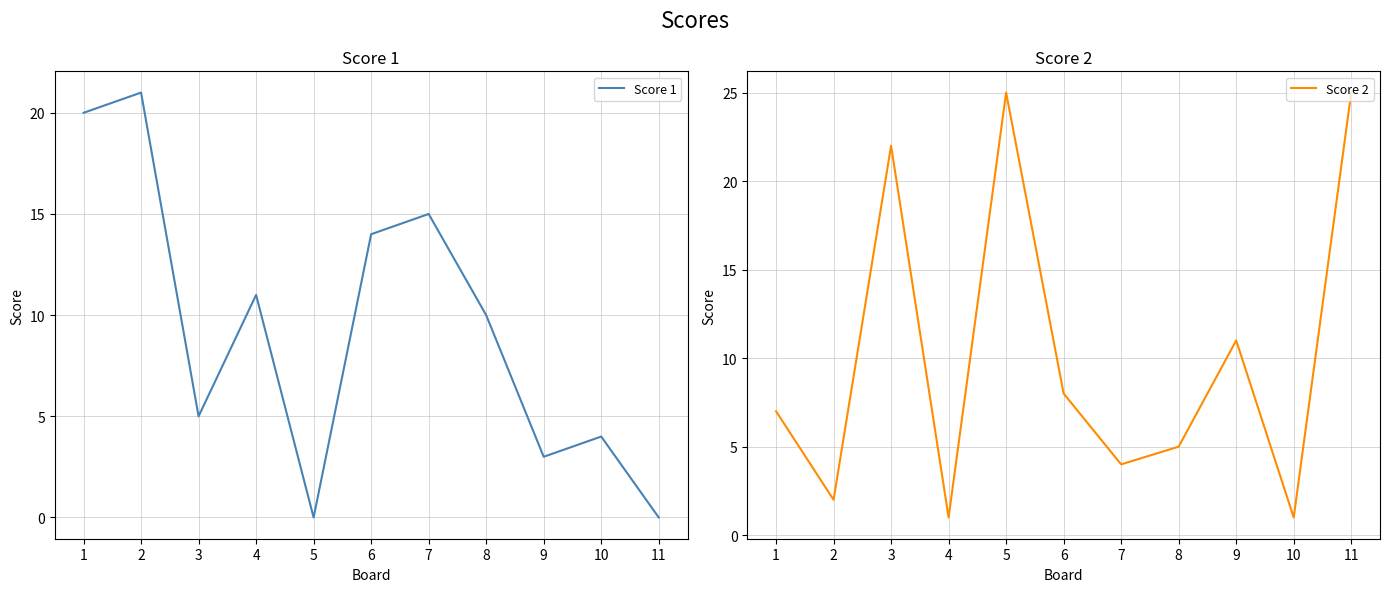

How many data points in Score 1 are above 10?

5